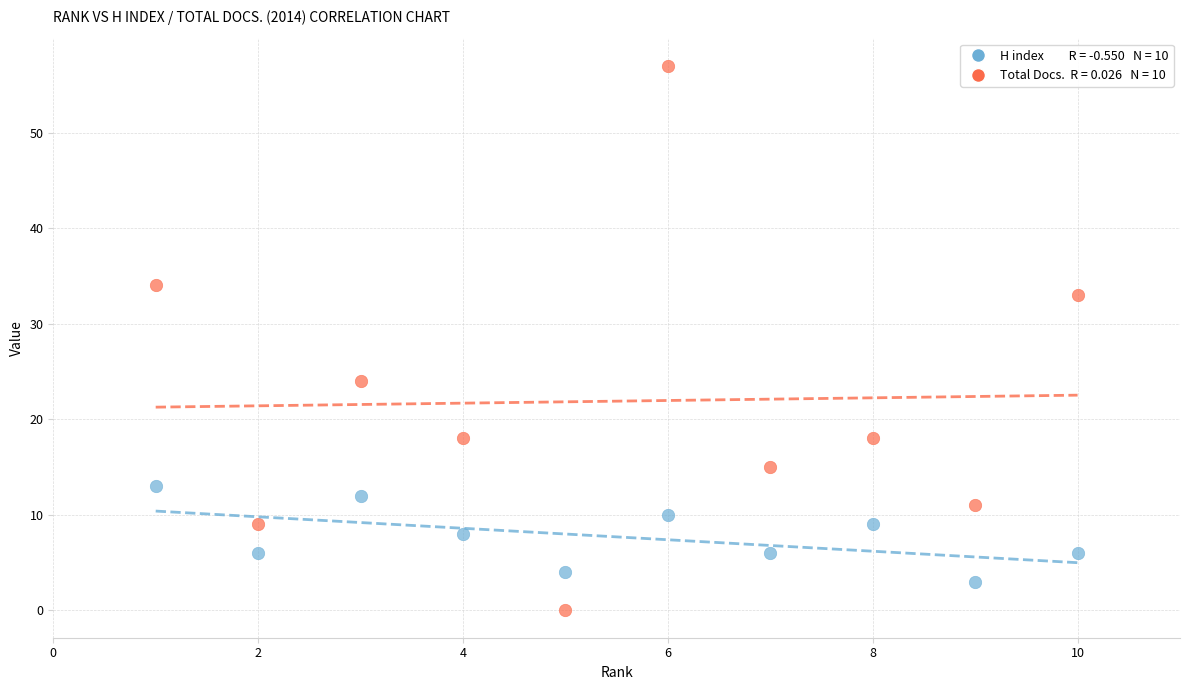

Across all data points, what is the range of Y values (max minus min)?

57